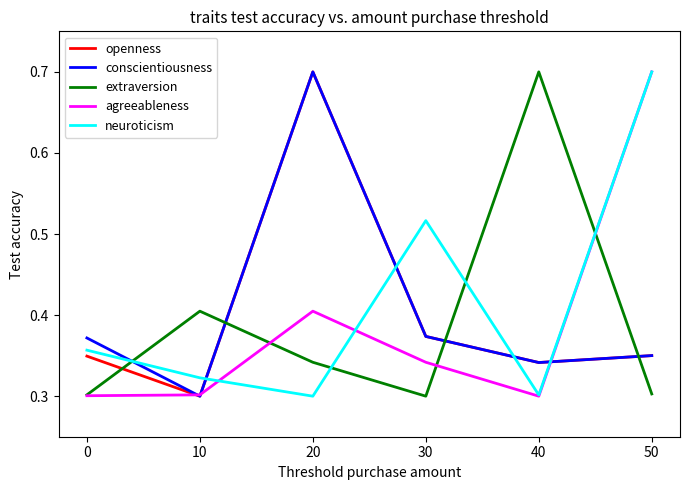

At which category does conscientiousness reach its first local peak?

20